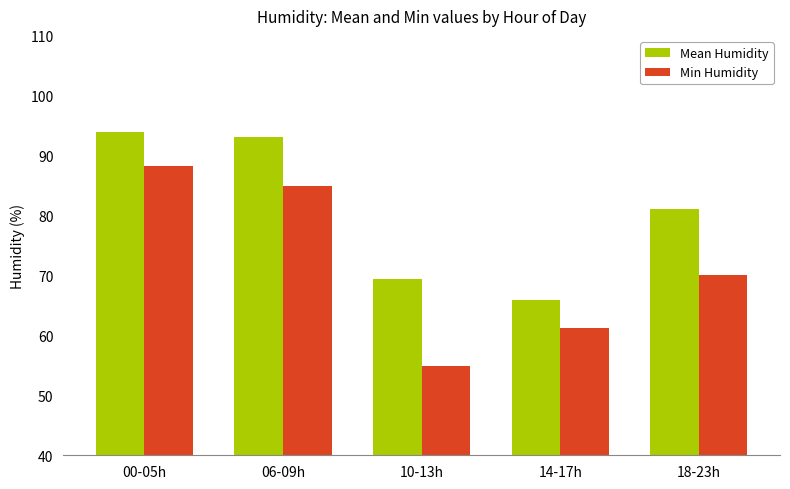

Are the bars grouped side by side (vs. stacked)?

Yes